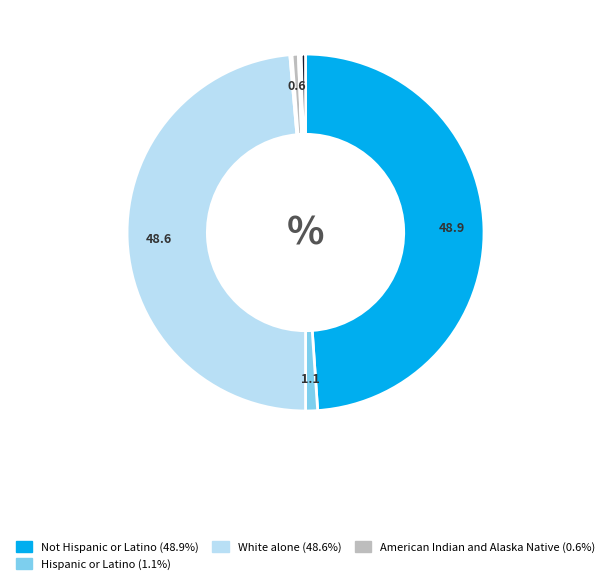

Is there a majority slice in this chart?

No